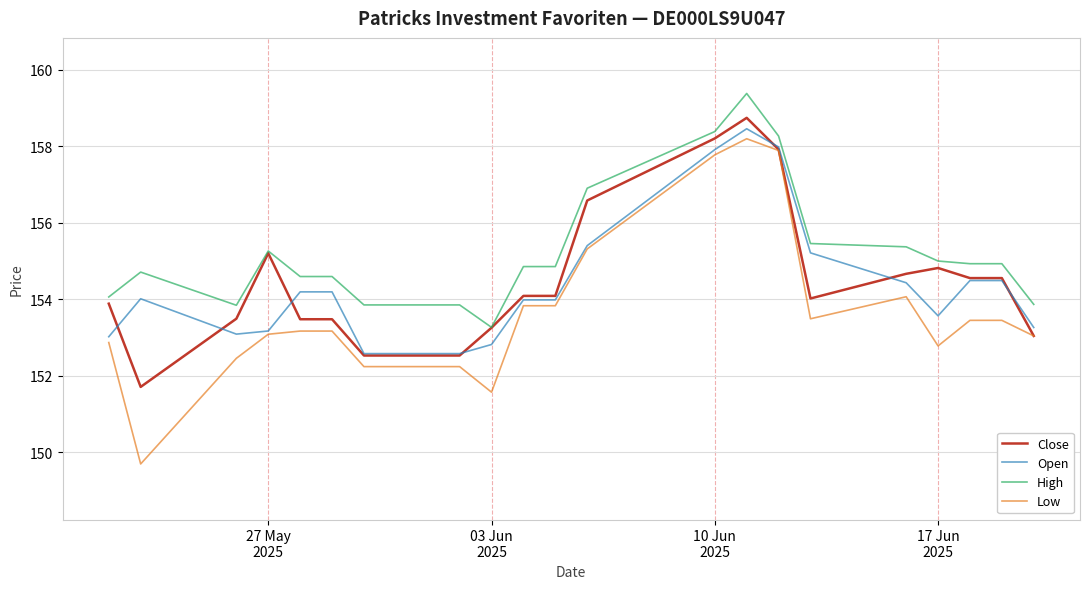

True or false: High and Low cross at least once.

False